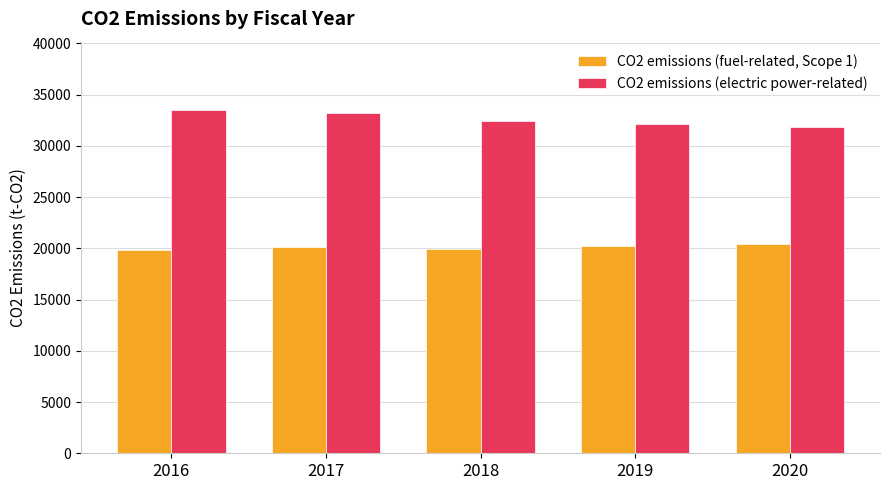

The CO2 emissions (fuel-related, Scope 1) series shows 29421 at 2016. True or false?

False